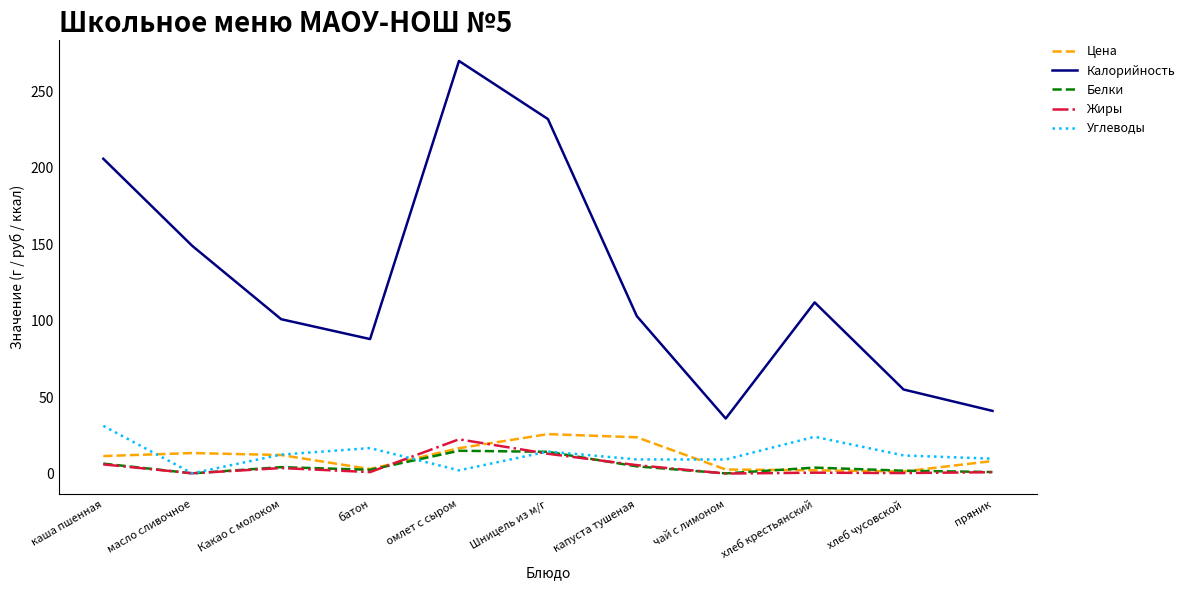

Between омлет с сыром and капуста тушеная, which series saw the biggest shift?

Калорийность